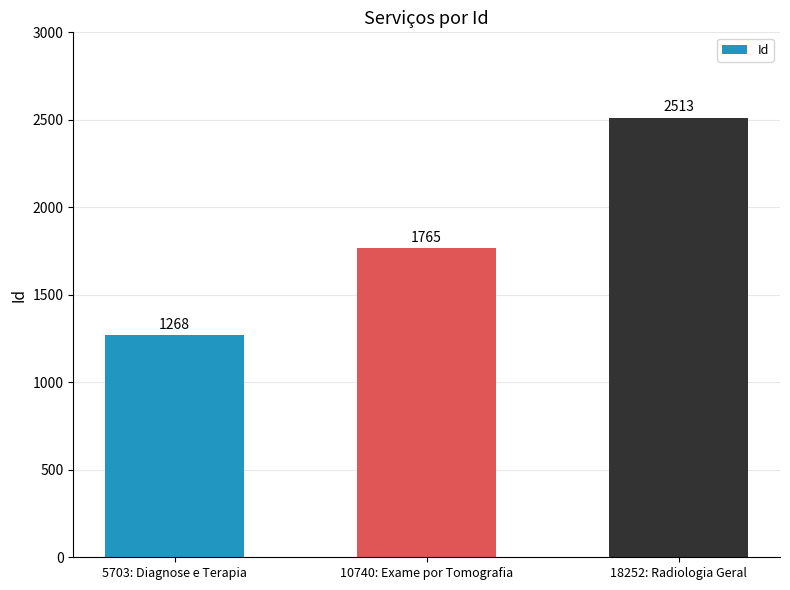

How many data points are less than 1765?

1